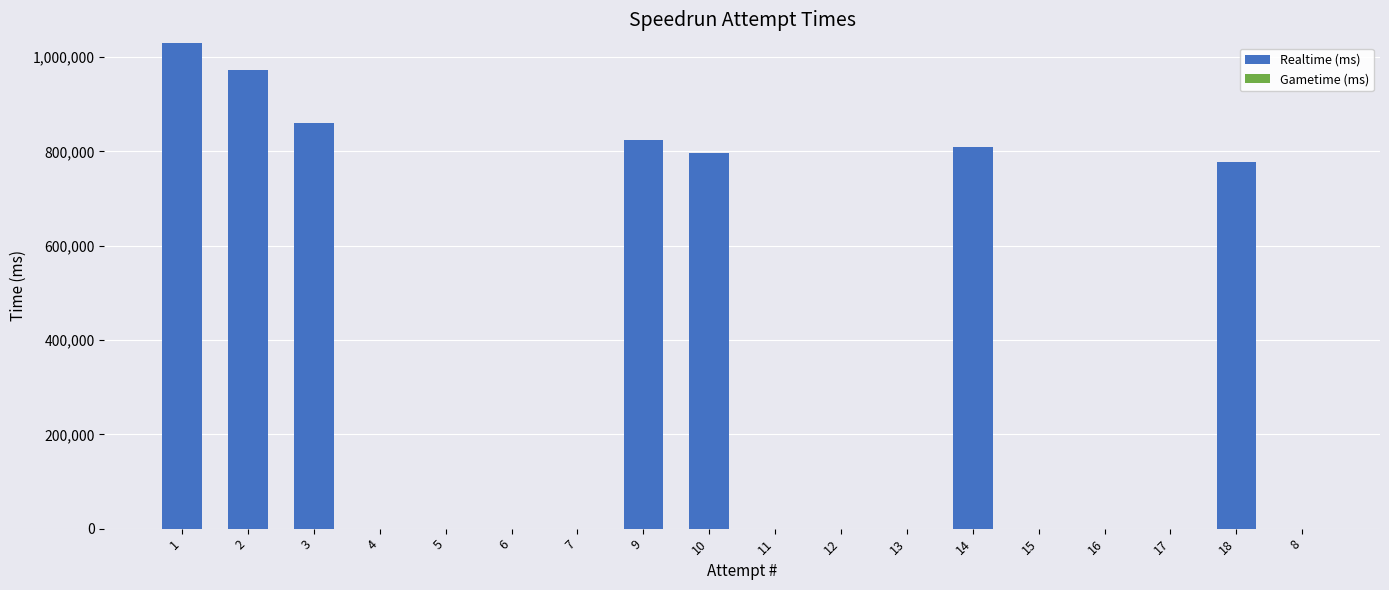

The value at 14 is 372030. True or false?

False